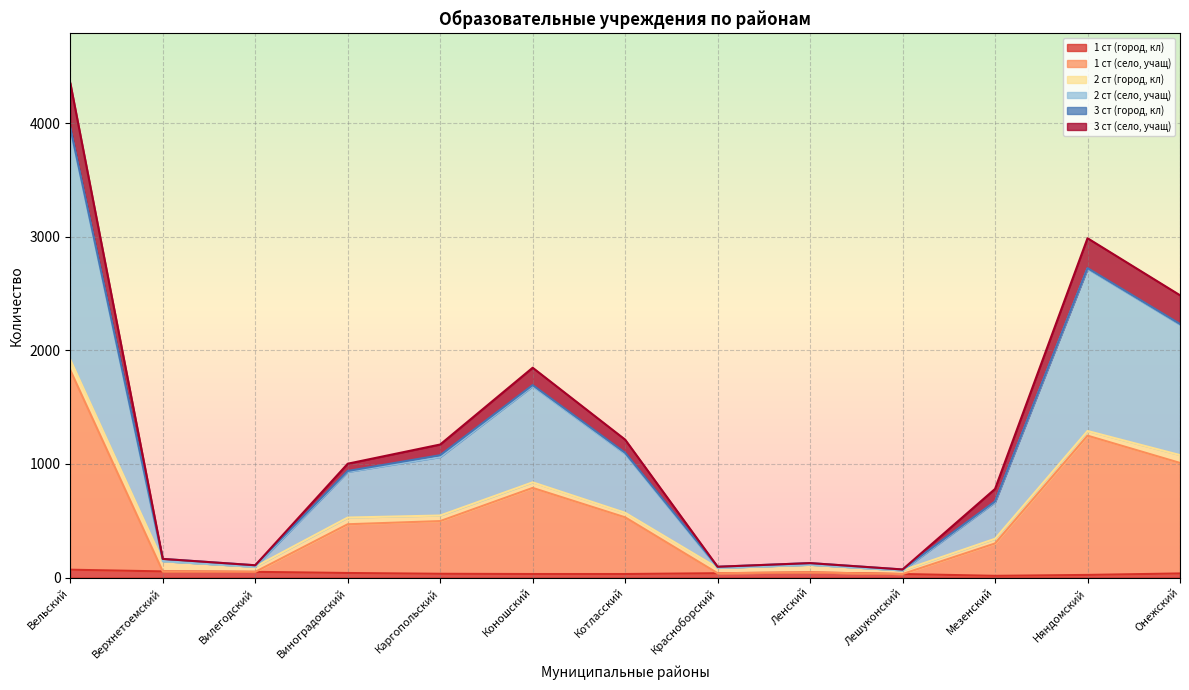

At which category is the sum across all series the highest?

Вельский